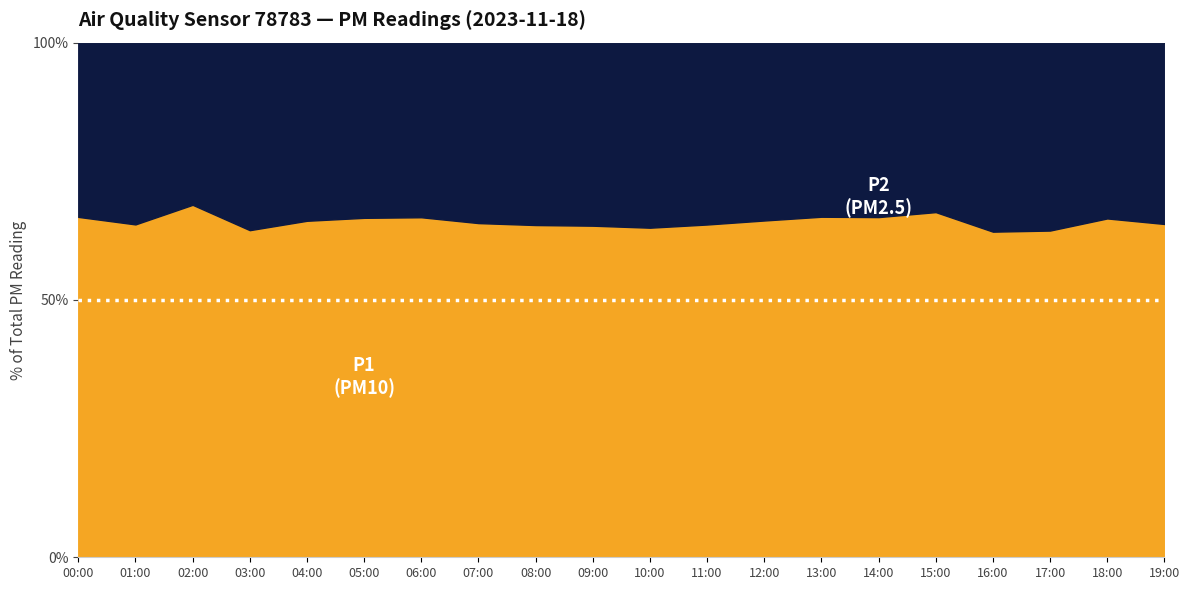

What position from the right is 11:00?

9